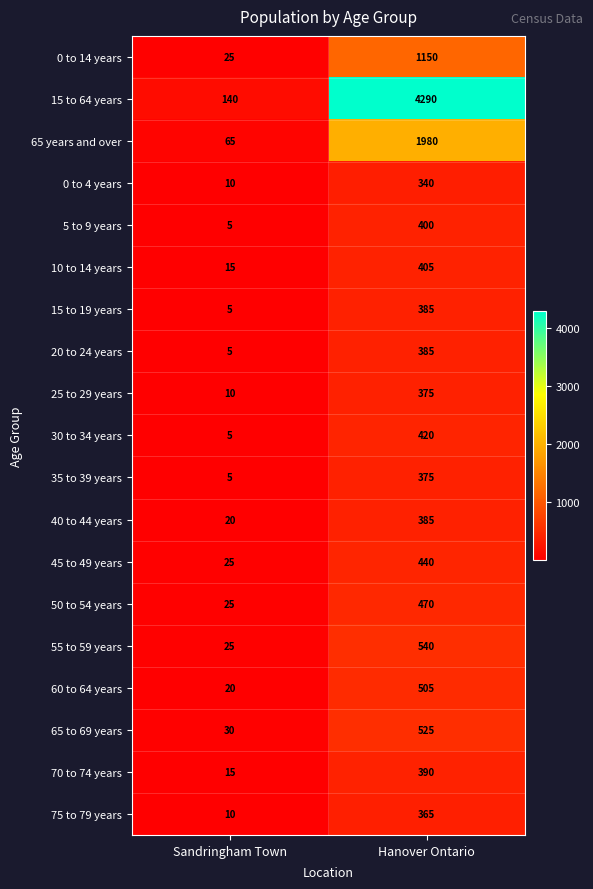

Which series has the largest range (max minus min)?

15 to 64 years